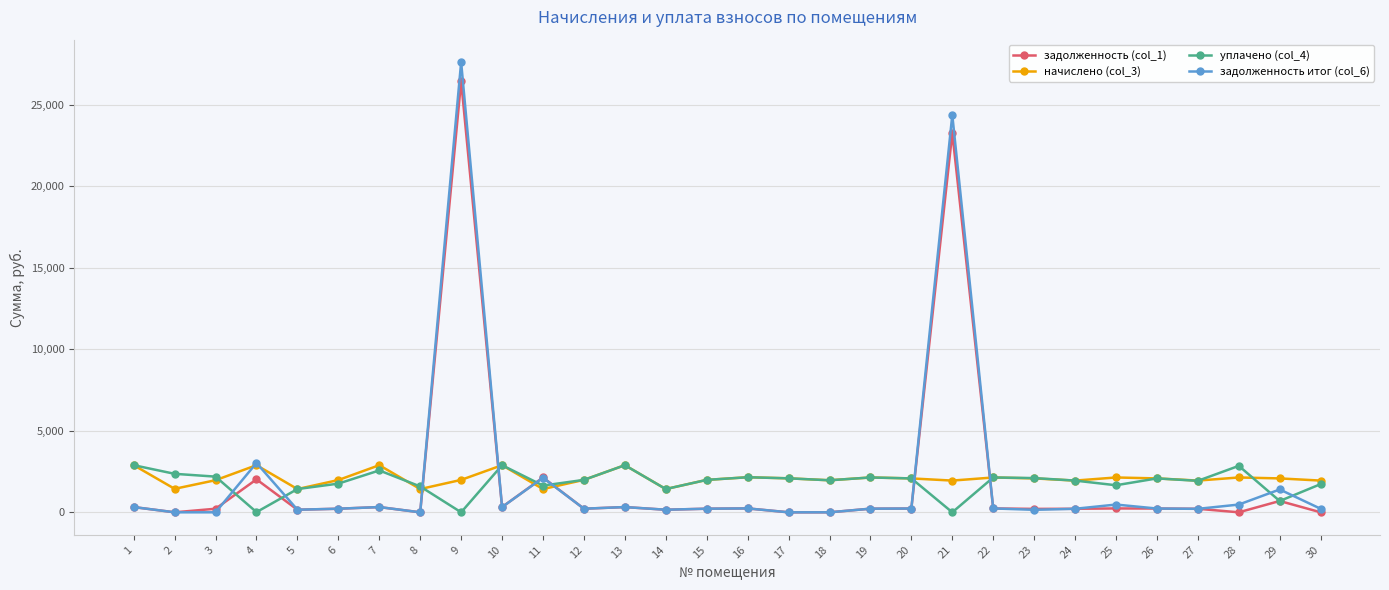

What is the value of the начислено (col_3) point at the 20th from the left?

2079.7